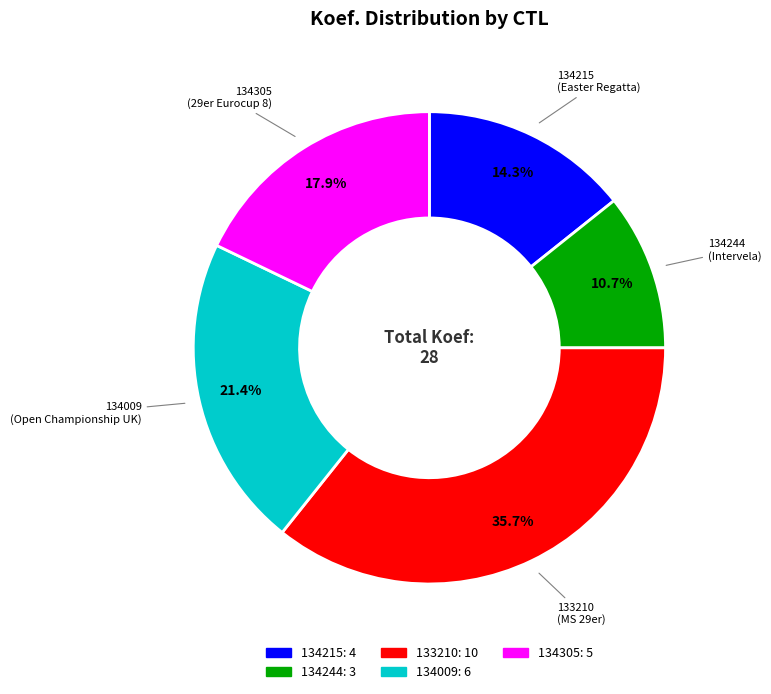

What is the total percentage of 134244 and 133210?

46.4%